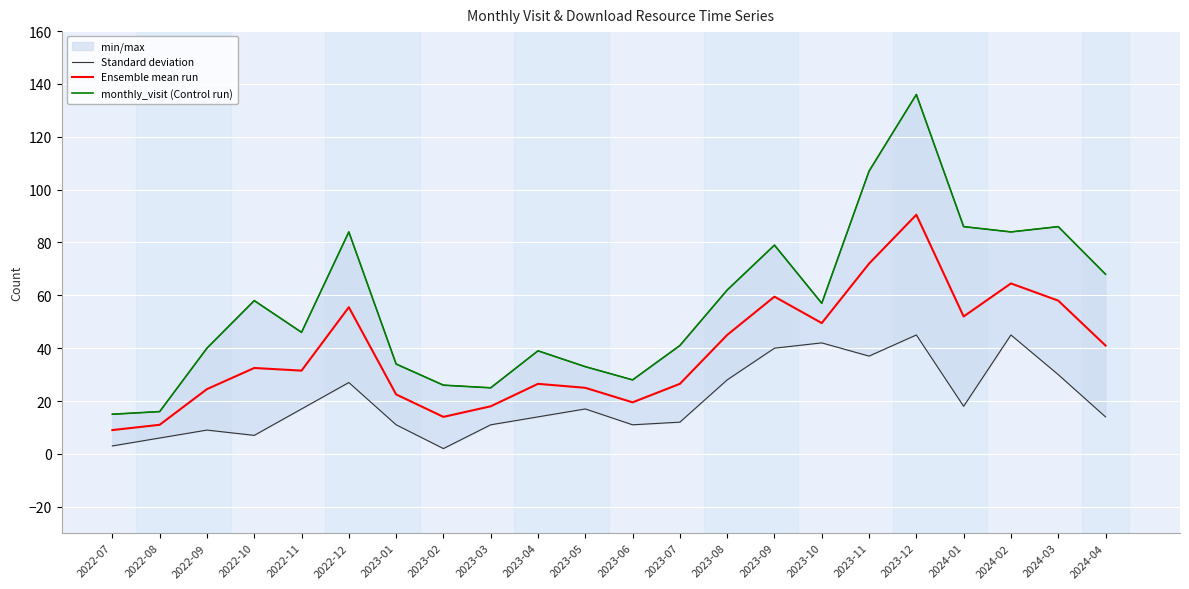

Reading right to left, transcribe all the data shown in this chart.

Standard deviation: 2024-04=68.0	2024-03=86.0	2024-02=84.0	2024-01=86.0	2023-12=136.0	2023-11=107.0	2023-10=57.0	2023-09=79.0	2023-08=62.0	2023-07=41.0	2023-06=28.0	2023-05=33.0	2023-04=39.0	2023-03=25.0	2023-02=26.0	2023-01=34.0	2022-12=84.0	2022-11=46.0	2022-10=58.0	2022-09=40.0	2022-08=16.0	2022-07=15.0
Ensemble mean run: 2024-04=41.0	2024-03=58.0	2024-02=64.5	2024-01=52.0	2023-12=90.5	2023-11=72.0	2023-10=49.5	2023-09=59.5	2023-08=45.0	2023-07=26.5	2023-06=19.5	2023-05=25.0	2023-04=26.5	2023-03=18.0	2023-02=14.0	2023-01=22.5	2022-12=55.5	2022-11=31.5	2022-10=32.5	2022-09=24.5	2022-08=11.0	2022-07=9.0
monthly_visit (Control run): 2024-04=68.0	2024-03=86.0	2024-02=84.0	2024-01=86.0	2023-12=136.0	2023-11=107.0	2023-10=57.0	2023-09=79.0	2023-08=62.0	2023-07=41.0	2023-06=28.0	2023-05=33.0	2023-04=39.0	2023-03=25.0	2023-02=26.0	2023-01=34.0	2022-12=84.0	2022-11=46.0	2022-10=58.0	2022-09=40.0	2022-08=16.0	2022-07=15.0